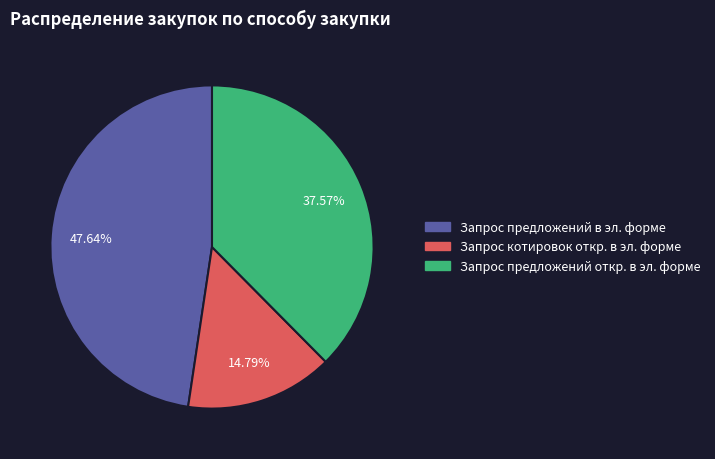

Which category has the biggest portion of the pie?

Запрос предложений в эл. форме